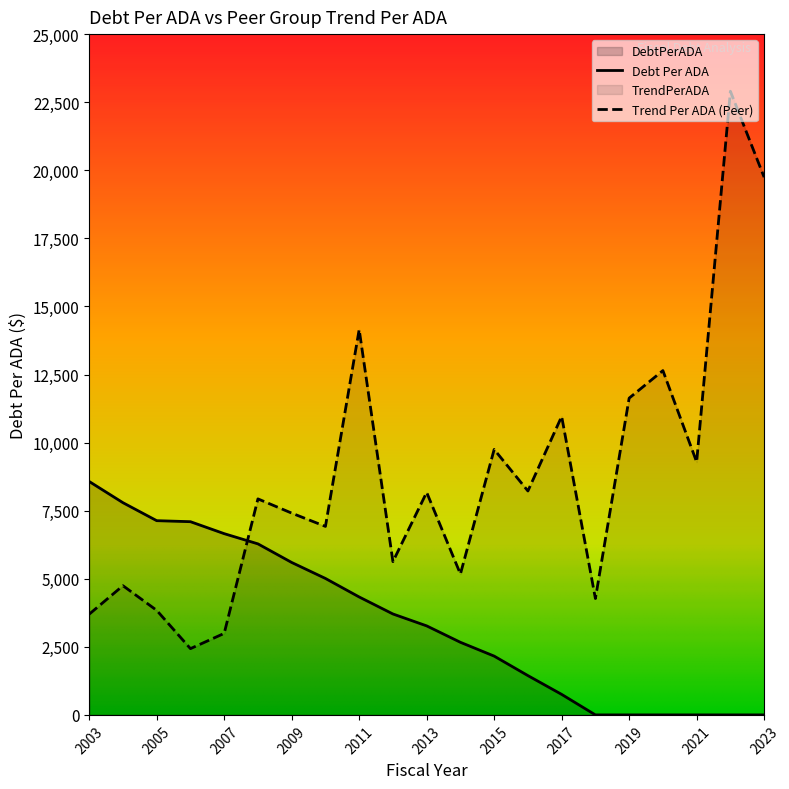

Which has a higher value, 2018 or 2006?

2006